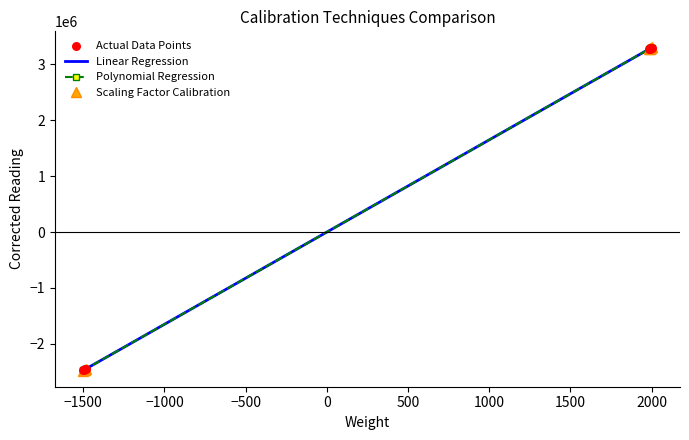

Which series has the widest spread of values?

Scaling Factor Calibration